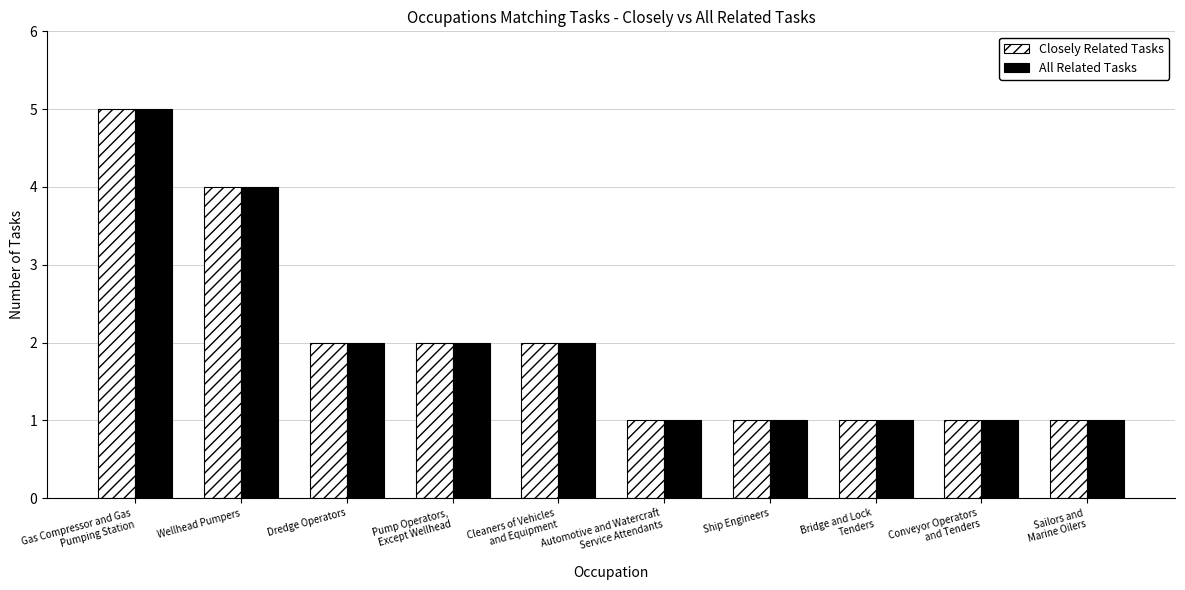

Reading left to right, extract all data points from this chart.

Closely Related Tasks: Gas Compressor and Gas
Pumping Station=5	Wellhead Pumpers=4	Dredge Operators=2	Pump Operators,
Except Wellhead=2	Cleaners of Vehicles
and Equipment=2	Automotive and Watercraft
Service Attendants=1	Ship Engineers=1	Bridge and Lock
Tenders=1	Conveyor Operators
and Tenders=1	Sailors and
Marine Oilers=1
All Related Tasks: Gas Compressor and Gas
Pumping Station=5	Wellhead Pumpers=4	Dredge Operators=2	Pump Operators,
Except Wellhead=2	Cleaners of Vehicles
and Equipment=2	Automotive and Watercraft
Service Attendants=1	Ship Engineers=1	Bridge and Lock
Tenders=1	Conveyor Operators
and Tenders=1	Sailors and
Marine Oilers=1